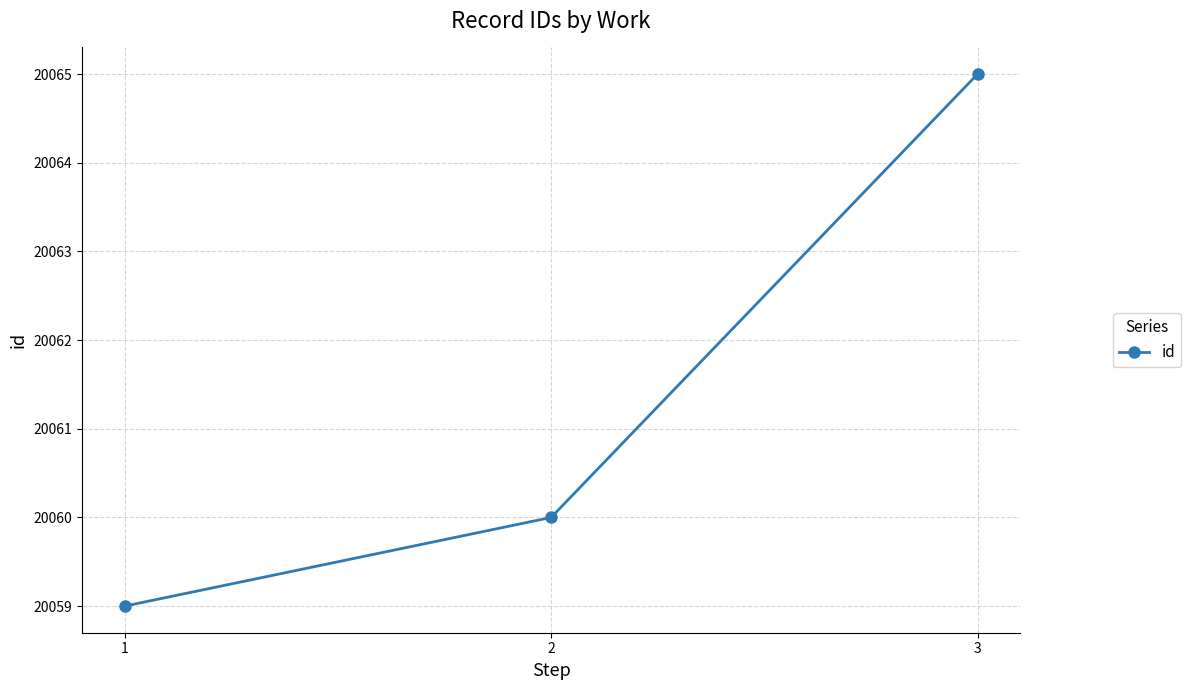

Rank the categories by value from highest to lowest.

3, 2, 1